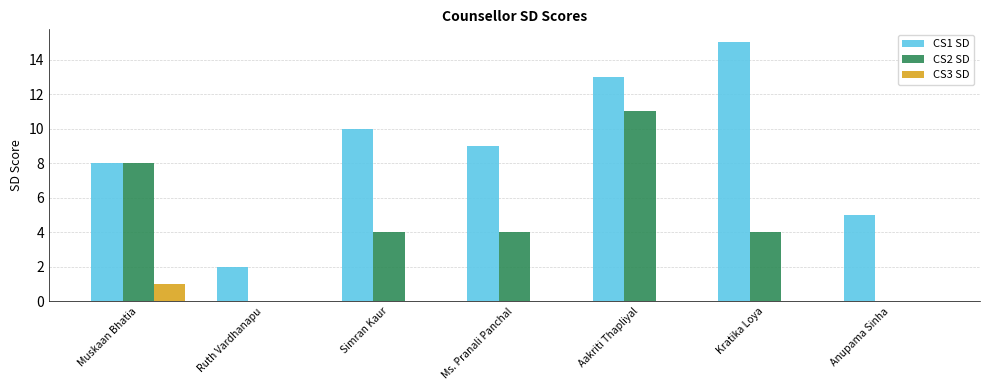

What are all the series names shown in the legend?

CS1 SD, CS2 SD, CS3 SD